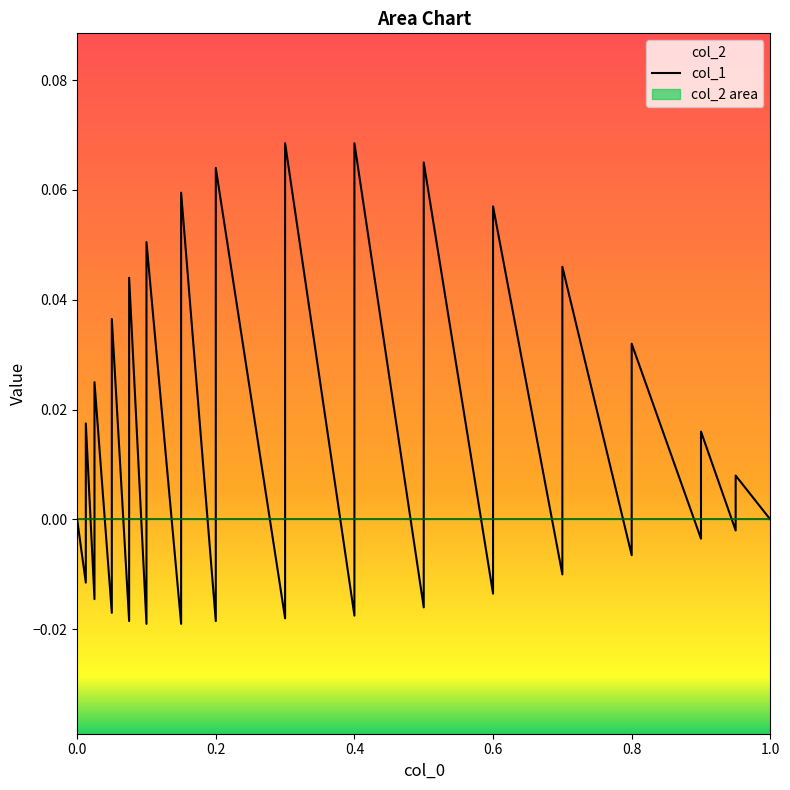

What is the value of the 11th point from the left?

0.1